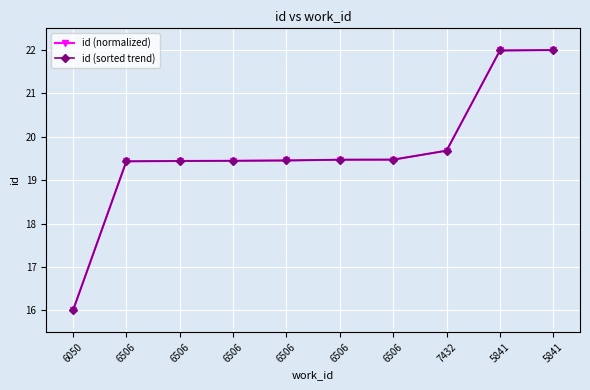

Reading left to right, list all the values displayed in this chart.

id (normalized): 16.0	19.4	19.4	19.4	19.5	19.5	19.5	19.7	22.0	22.0
id (sorted trend): 16.0	19.4	19.4	19.4	19.5	19.5	19.5	19.7	22.0	22.0